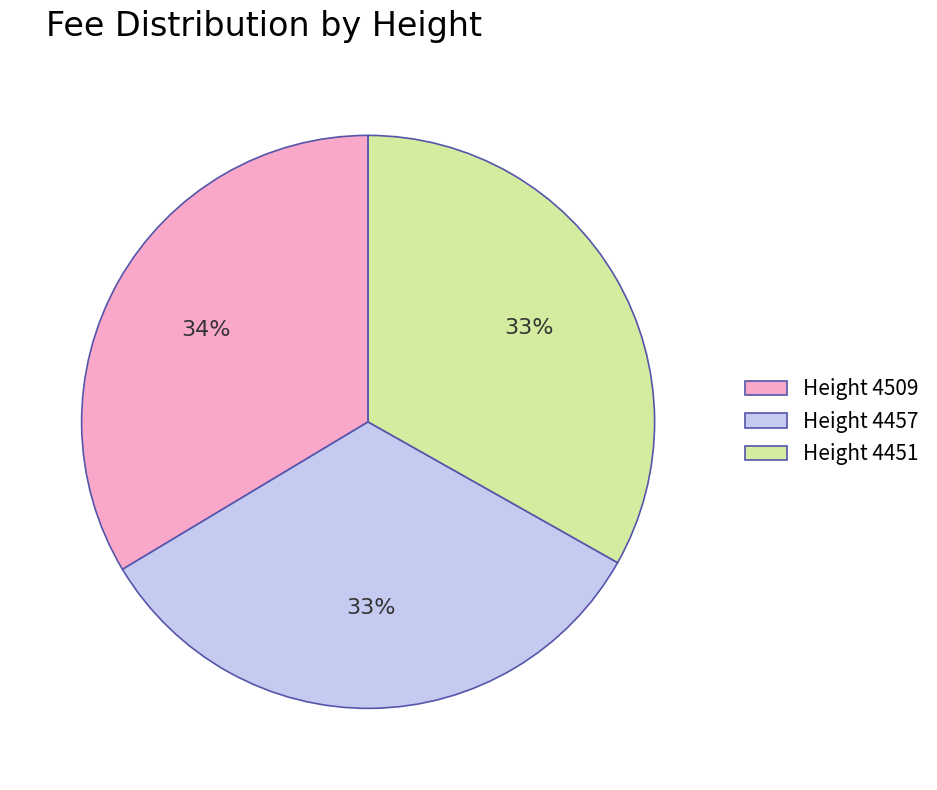

Do Height 4457 and Height 4509 together represent more than half of the pie?

Yes